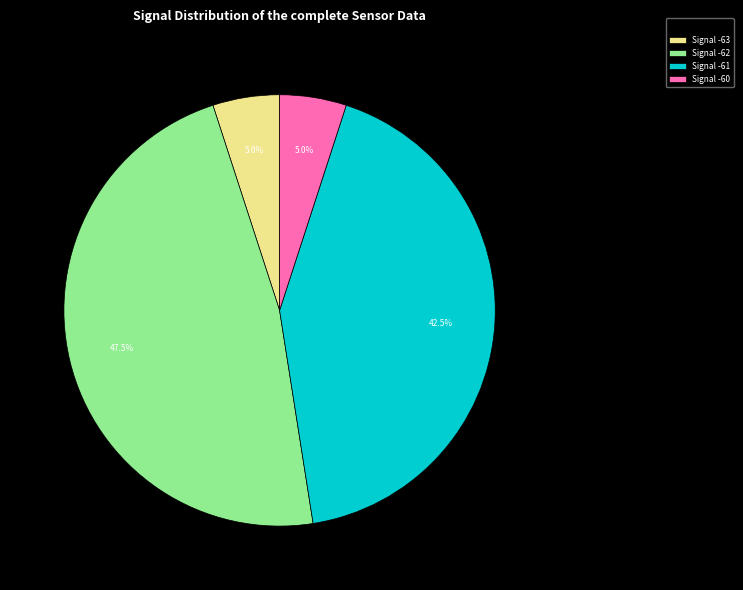

Is Signal -61 the majority of the pie?

No